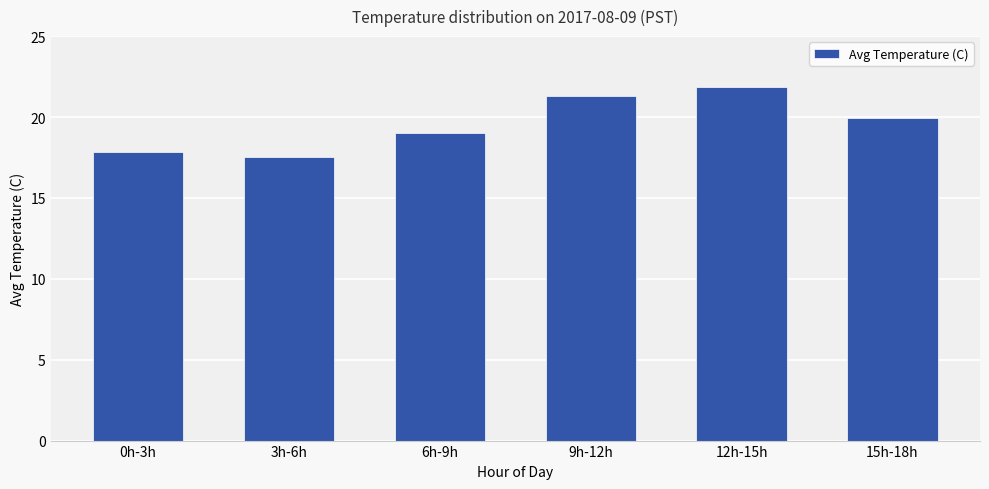

What is the value of the 3rd bar from the left?

19.0